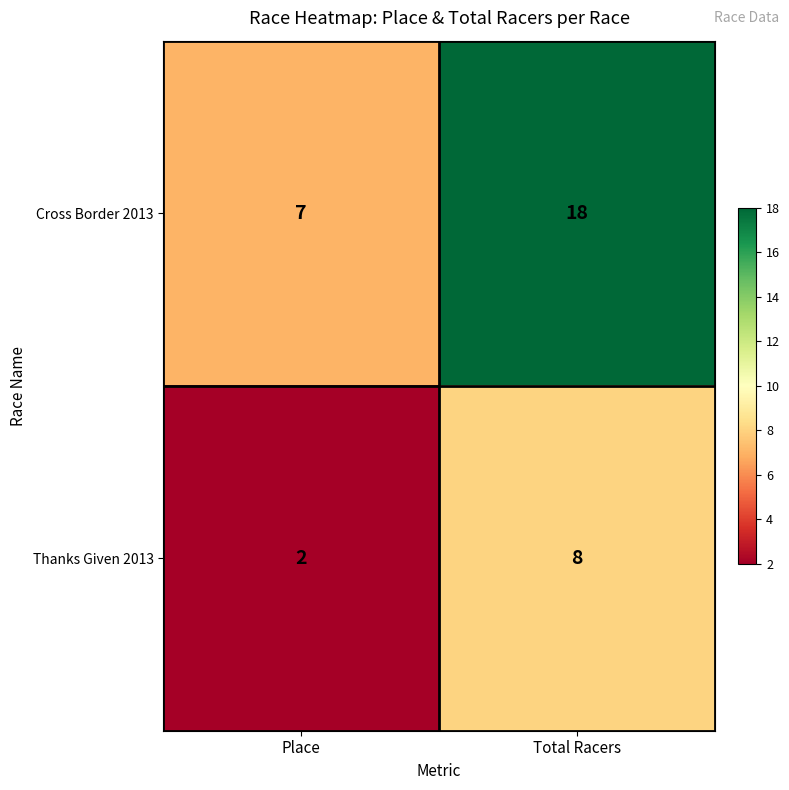

At which label does Cross Border 2013 reach its peak?

Total Racers